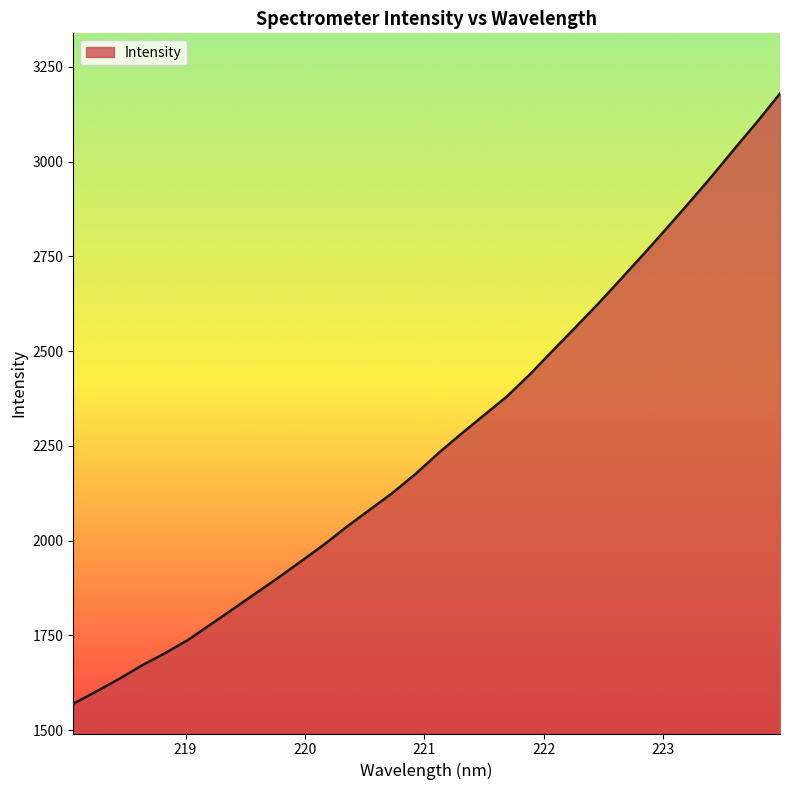

What is the maximum value shown in the chart?

3179.3